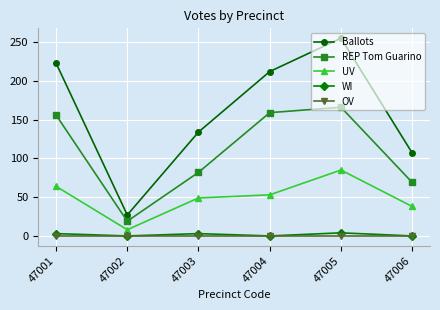

Which series has the largest total across all categories?

Ballots